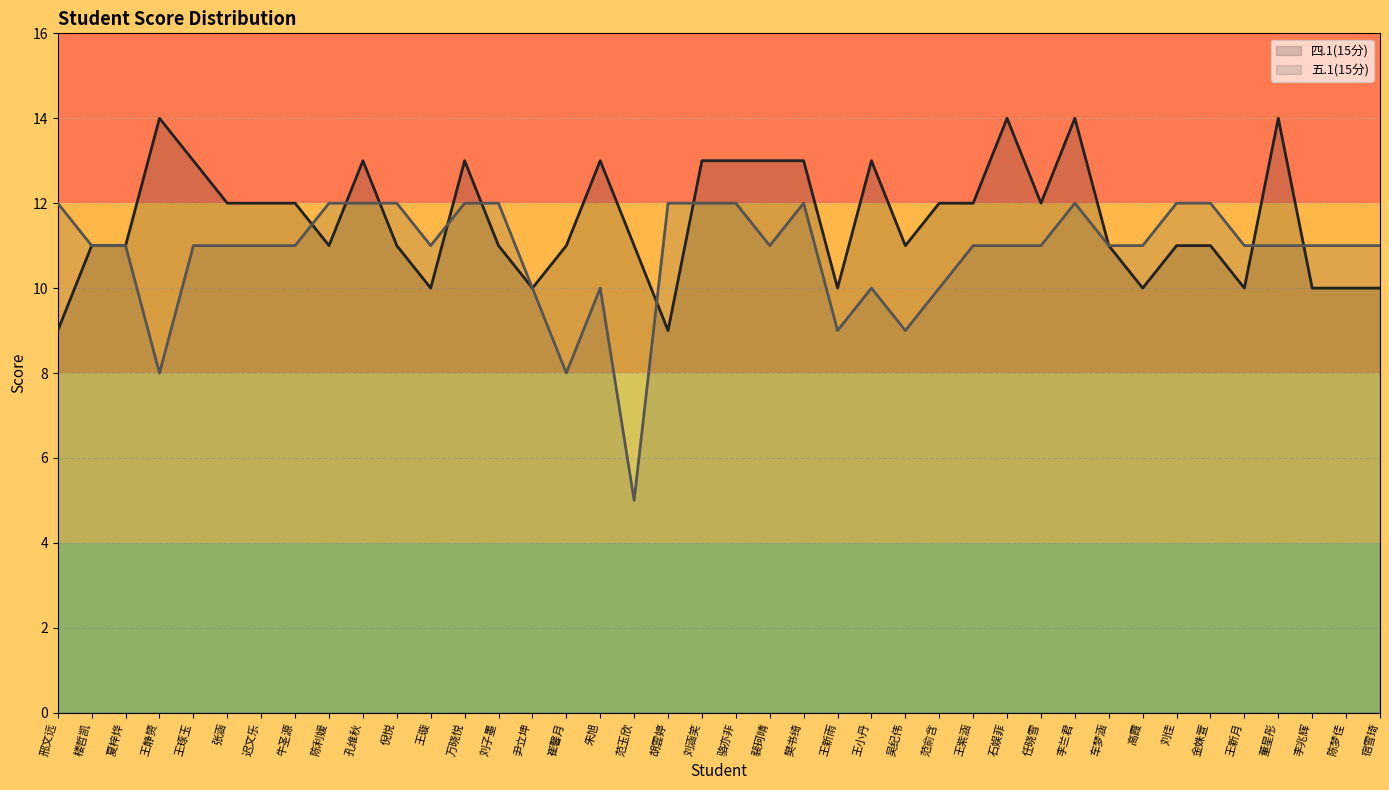

What position from the right is 王紫涵?

13